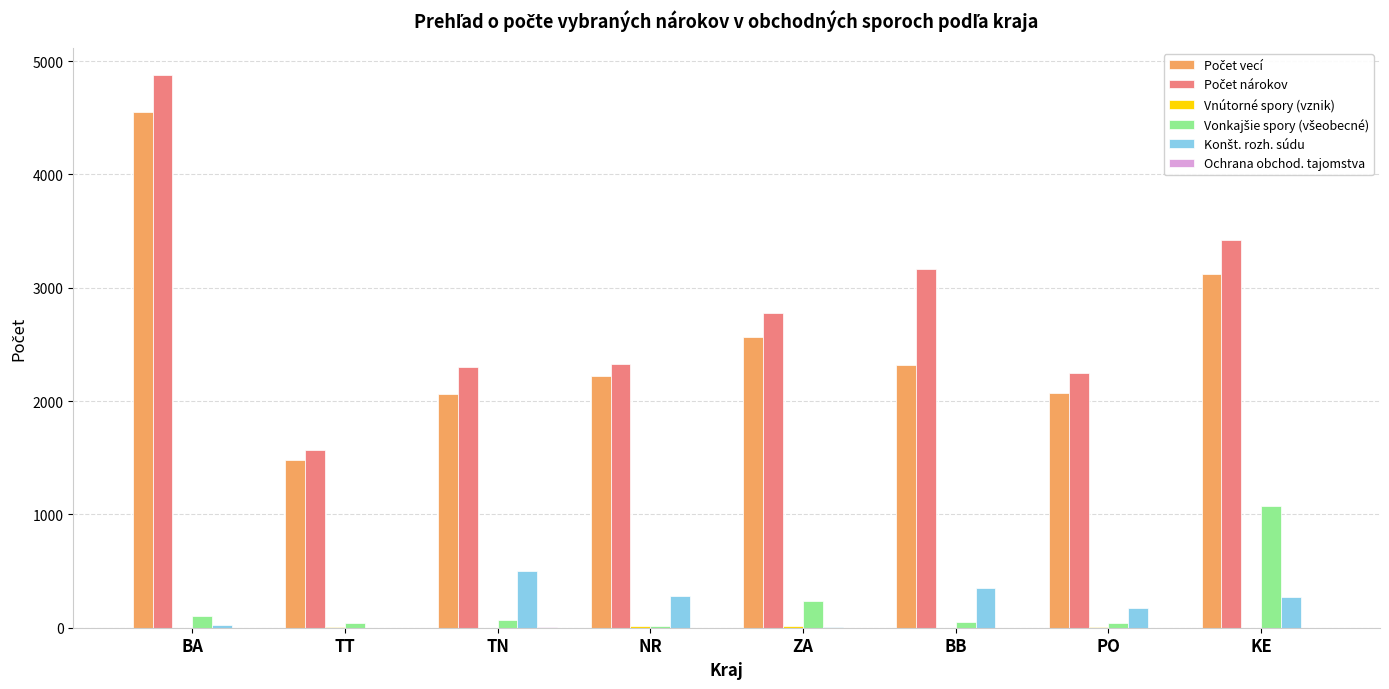

How many groups of bars are there?

8